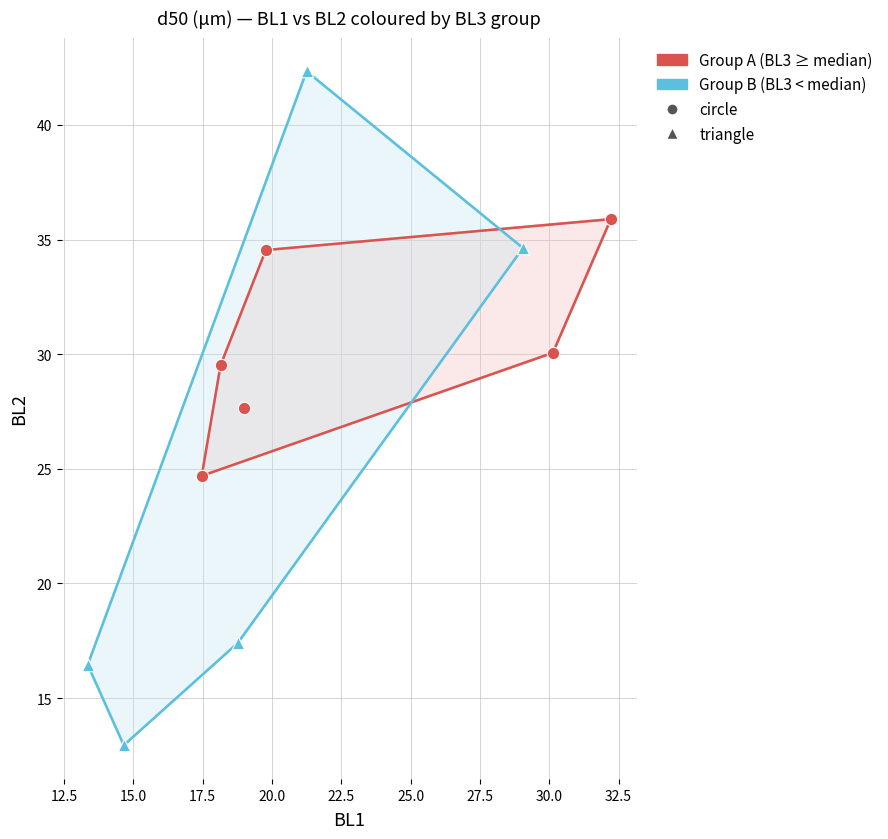

Which series contains the lowest Y value?

Group B (BL3 < median)